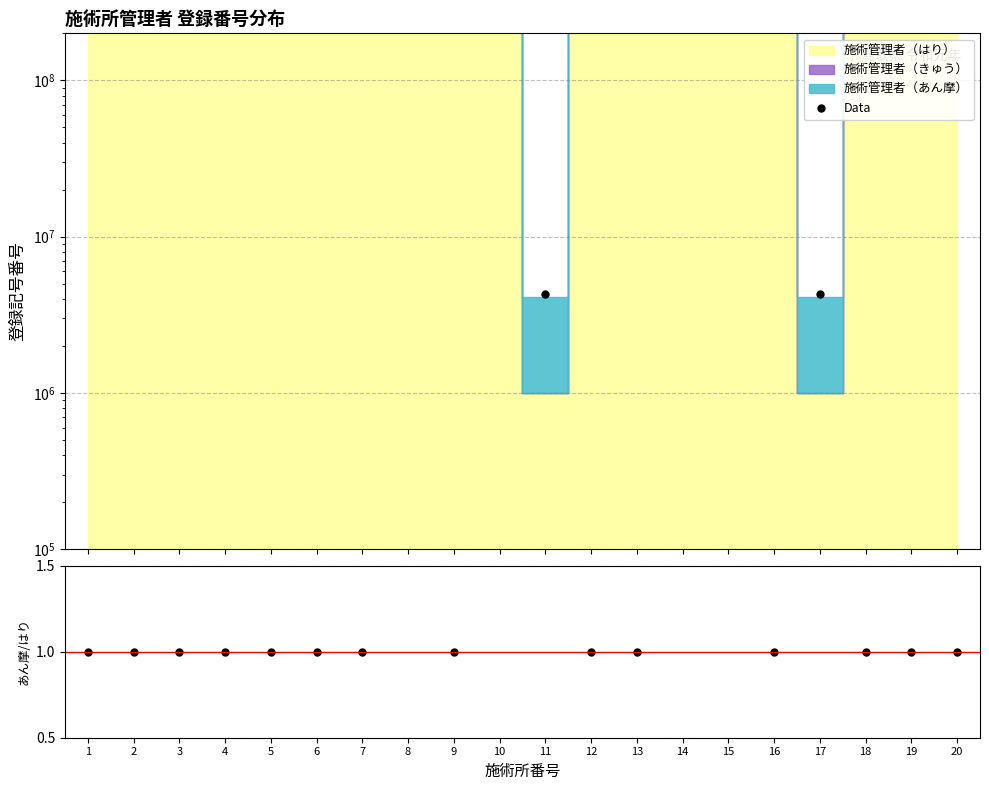

At 3, list the series in order from largest to smallest.

Data, あん摩／はり